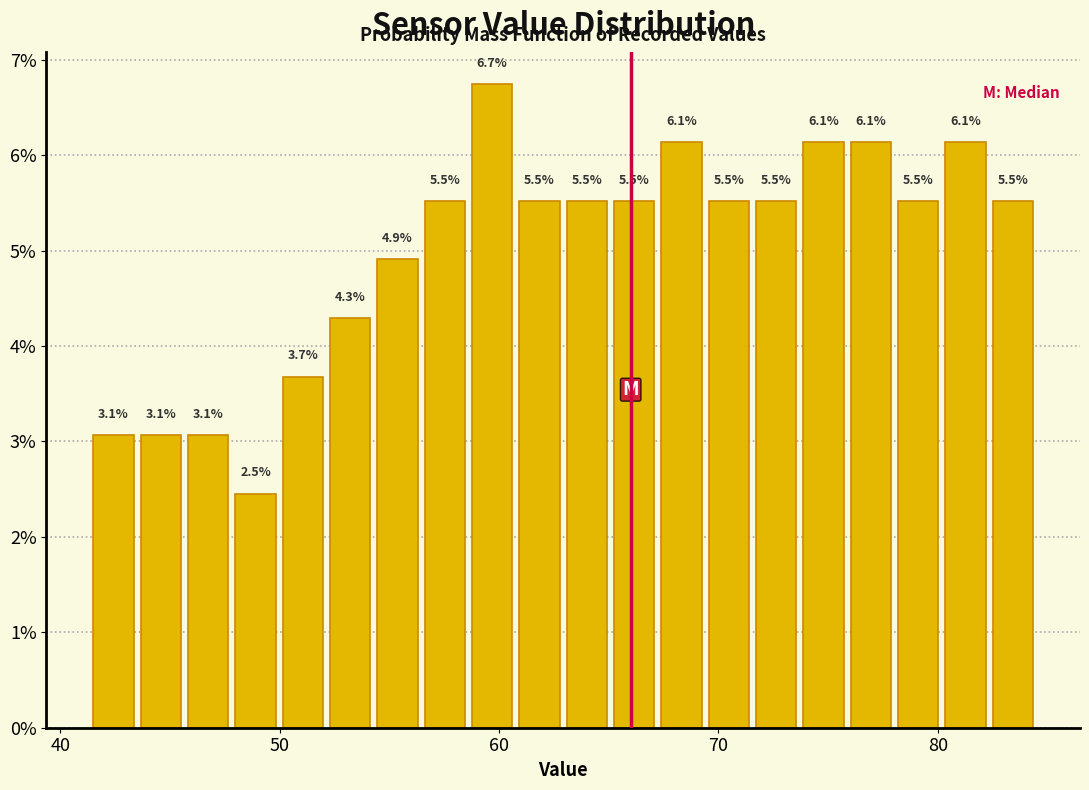

Read against the x-axis, roughly where is the centre of the tallest bar?

60